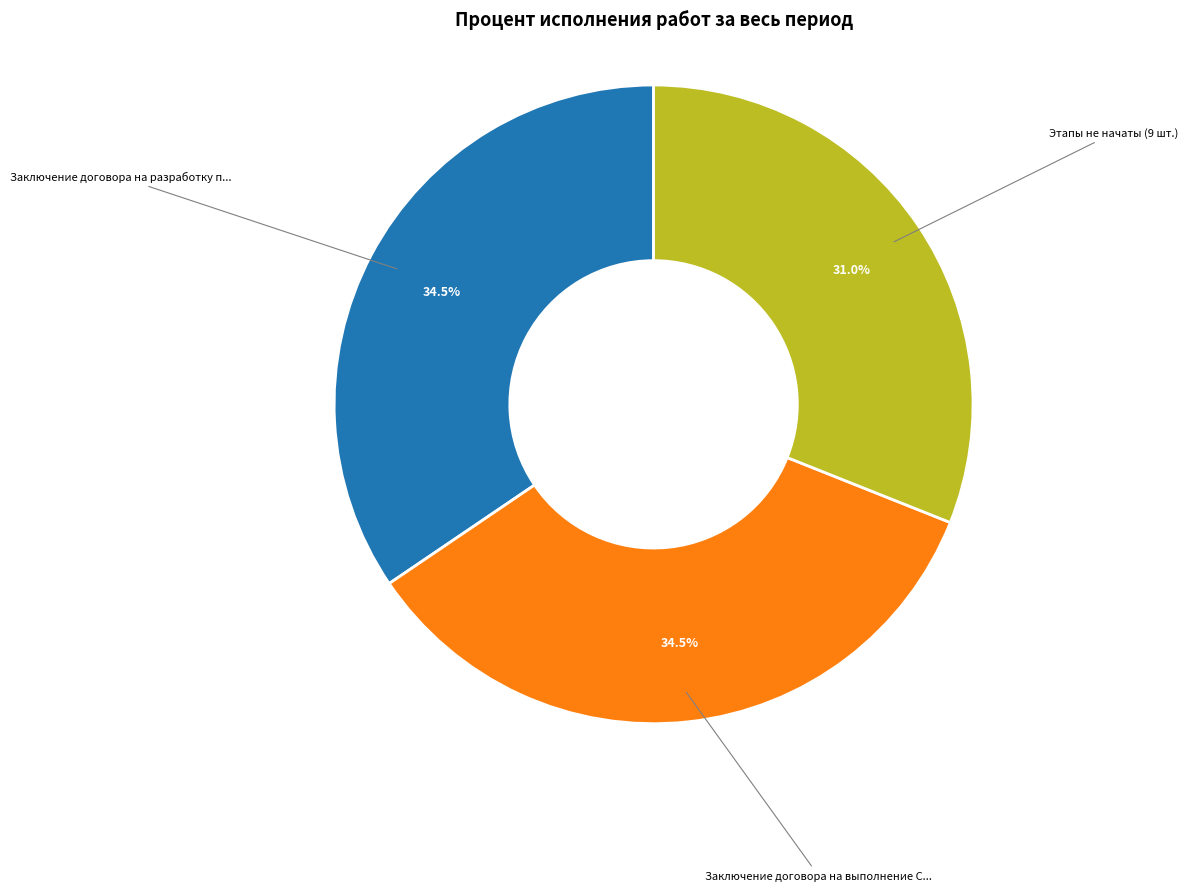

Is there any slice that represents more than half of the pie?

No